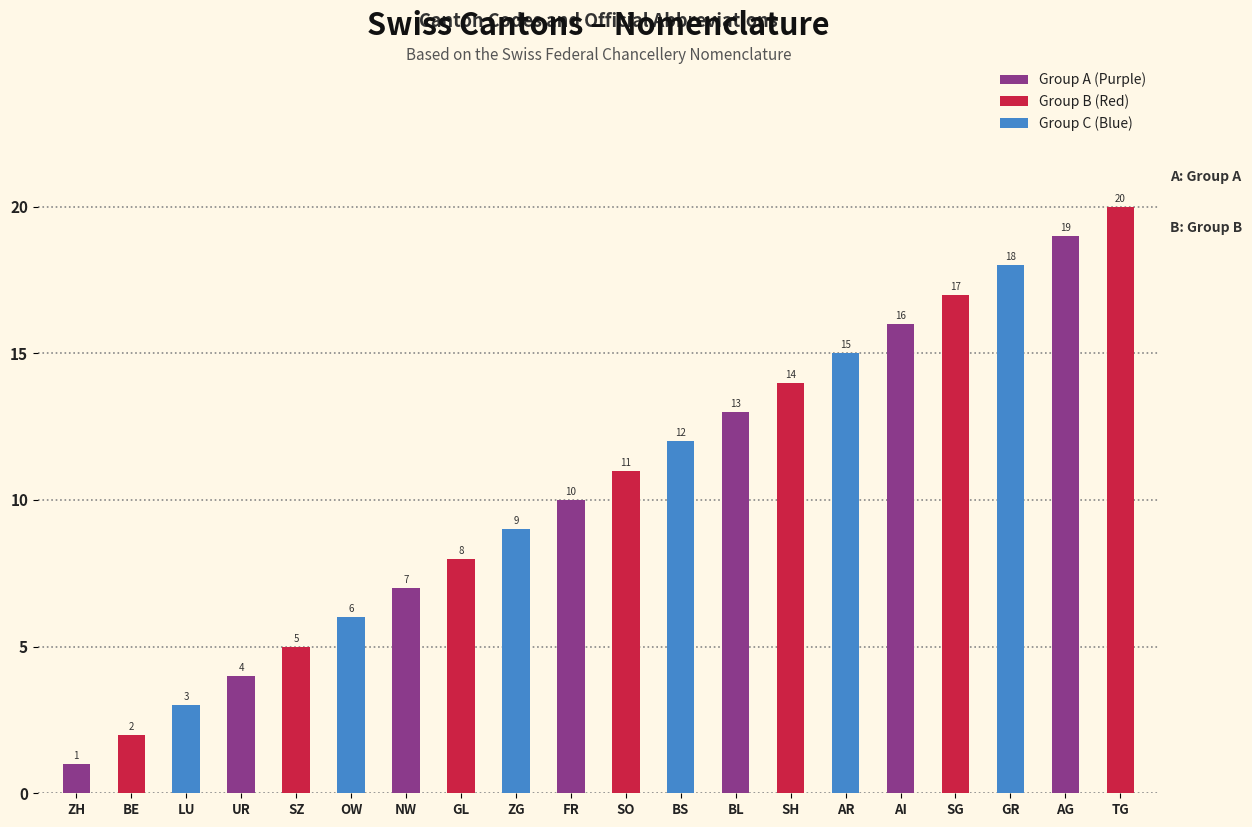

List the labels in order of value, smallest first.

ZH, BE, LU, UR, SZ, OW, NW, GL, ZG, FR, SO, BS, BL, SH, AR, AI, SG, GR, AG, TG